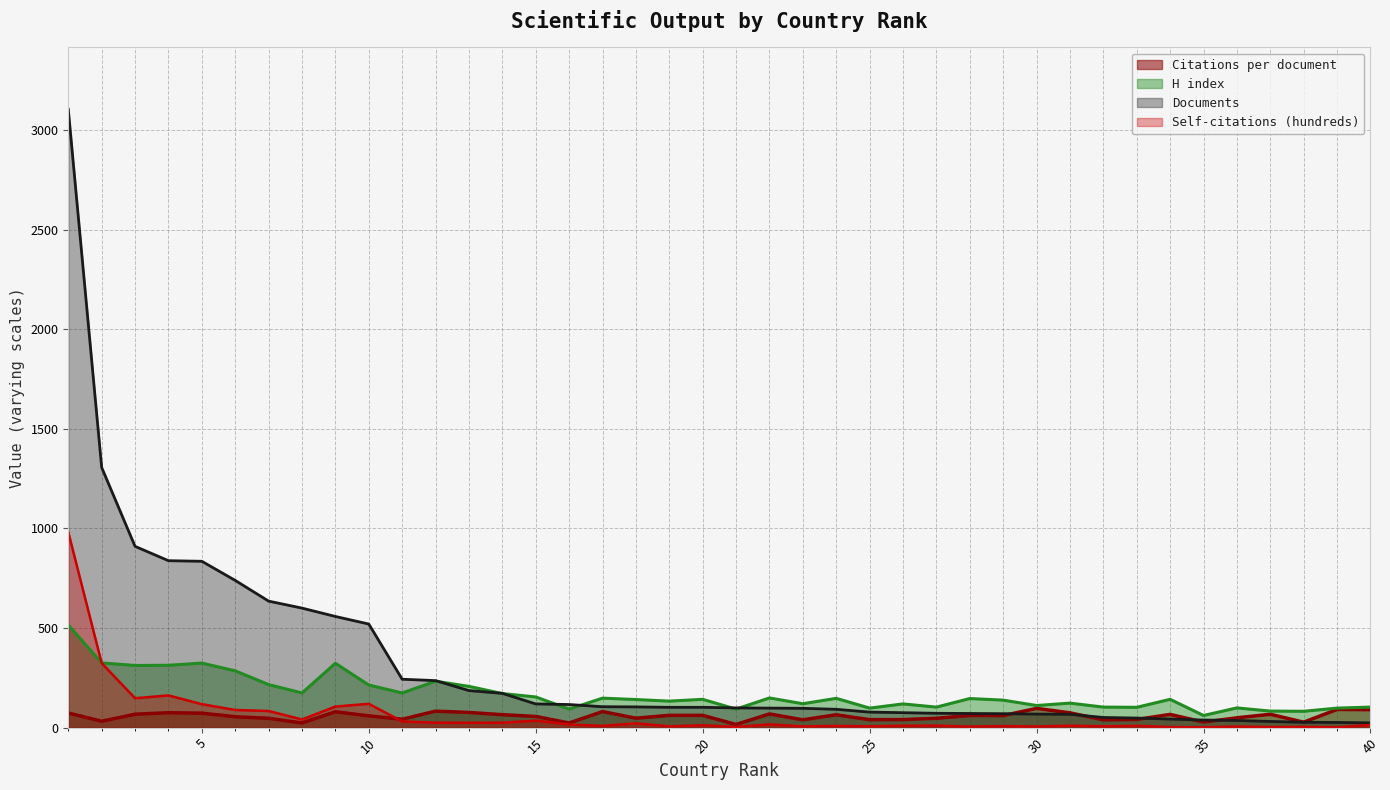

Rank the series at 19 from highest to lowest value.

H index, Documents, Citations per document, Self-citations (hundreds)